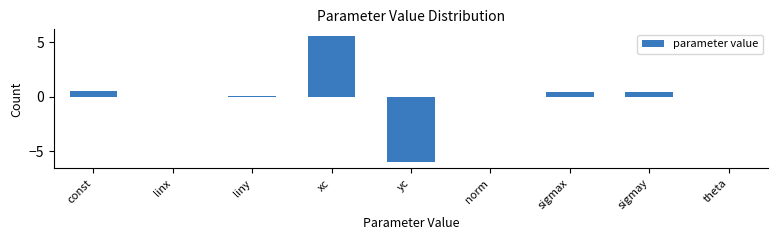

Which category has the highest value across all series?

xc